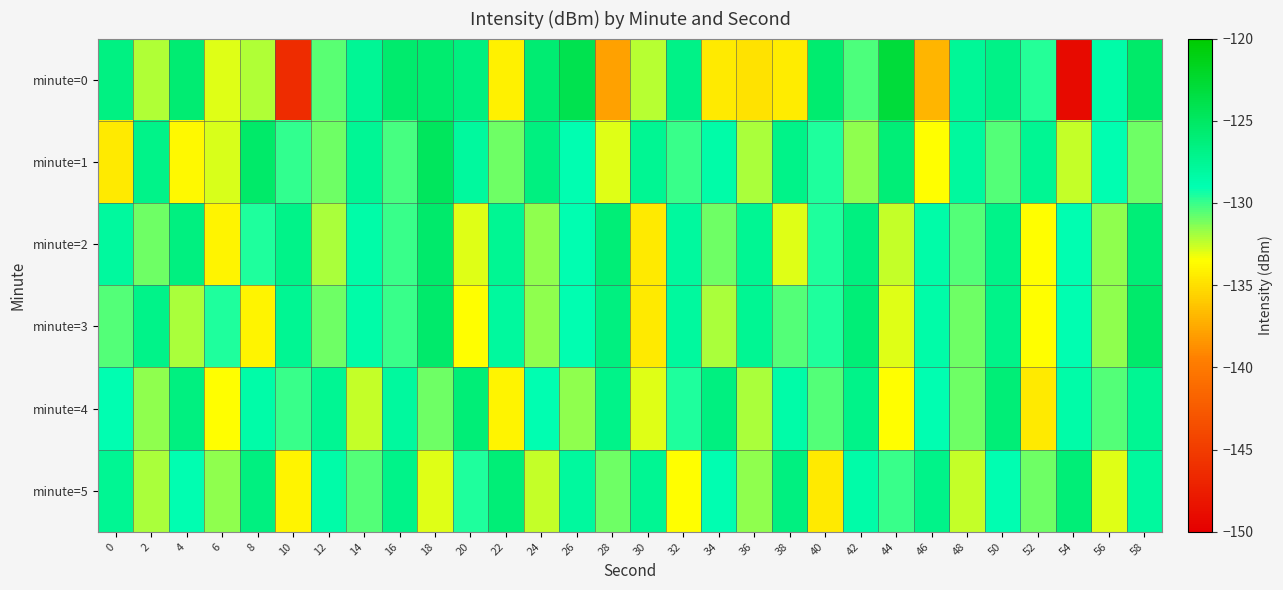

Between 14 and 34, which series saw the biggest shift?

minute=0